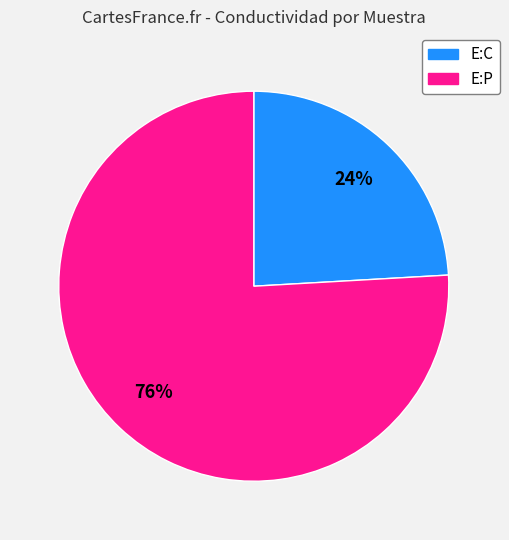

To the nearest percent, what is the difference between the largest and smallest slice percentages?

52%